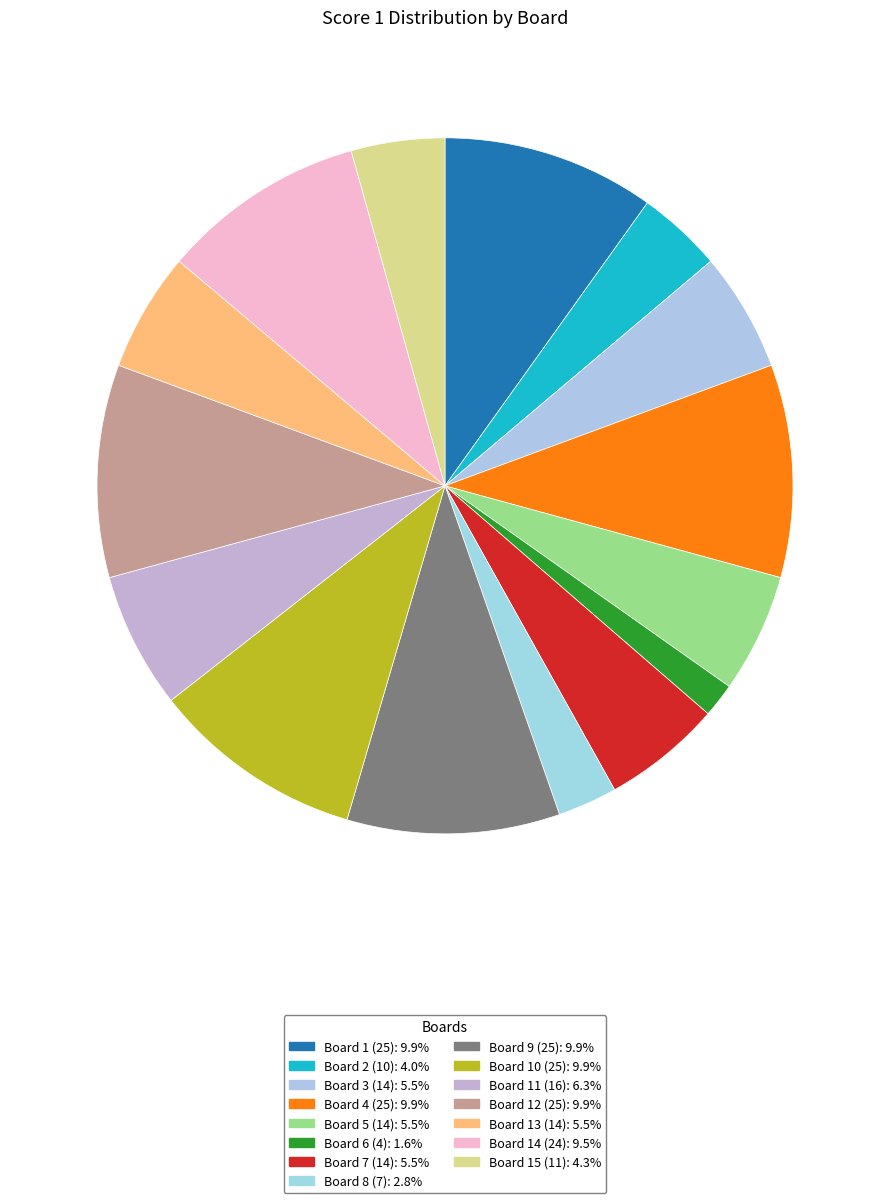

How many segments does this pie chart have?

15